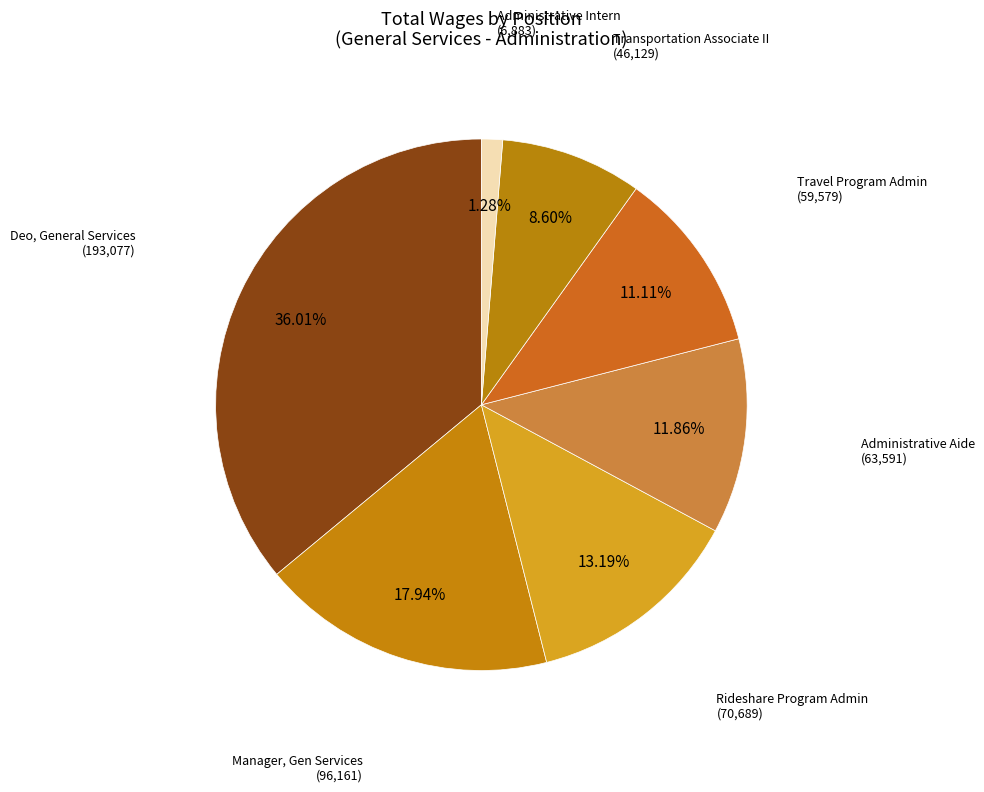

How many segments does this pie chart have?

7